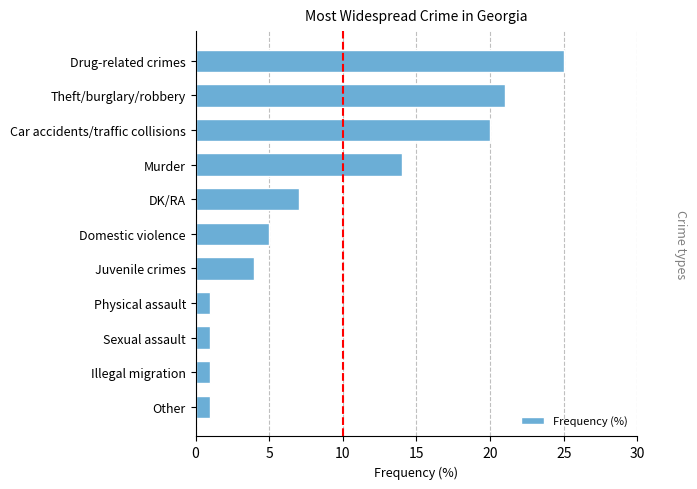

What is the change in value from Murder to Sexual assault?

-13